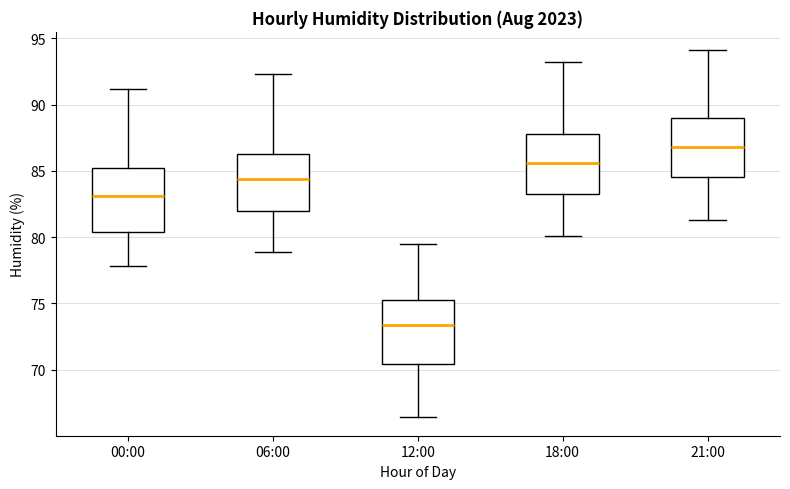

Reading left to right, transcribe this box plot: for each box, give where its median line is, the range the box spans, and where its two whiskers end, as read against the y-axis. The values are not printed on the chart, so give them approximately, as read against the axis.

00:00: median 83.0, box 80.5 to 85.0, whiskers 78.0 to 91.0
06:00: median 84.5, box 82.0 to 86.5, whiskers 79.0 to 92.5
12:00: median 73.5, box 70.5 to 75.5, whiskers 66.5 to 79.5
18:00: median 85.5, box 83.5 to 88.0, whiskers 80.0 to 93.0
21:00: median 87.0, box 84.5 to 89.0, whiskers 81.5 to 94.0